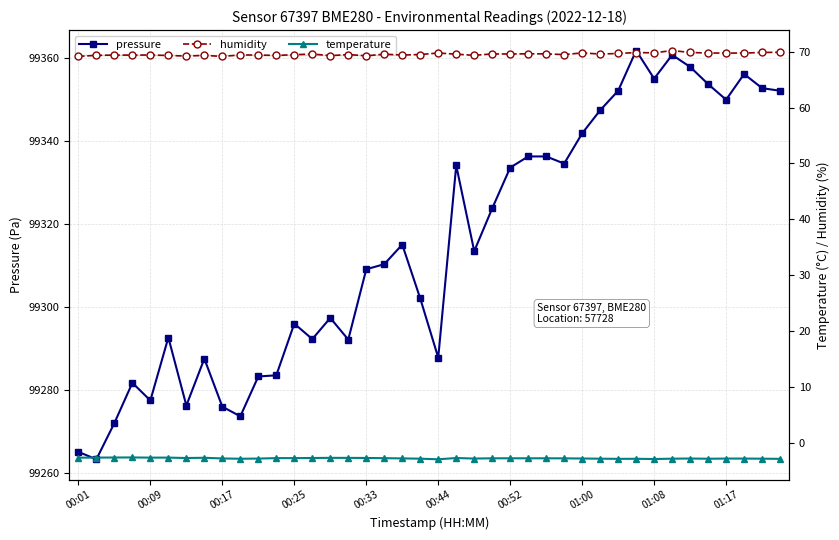

The value of humidity at 15 is 69.5. True or false?

True